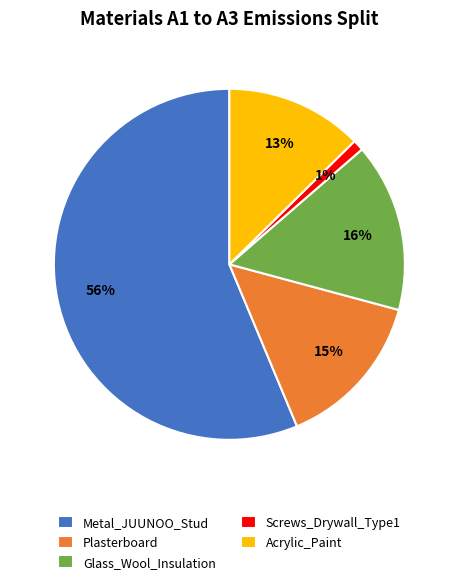

The Glass_Wool_Insulation slice represents 28% of the pie. True or false?

False